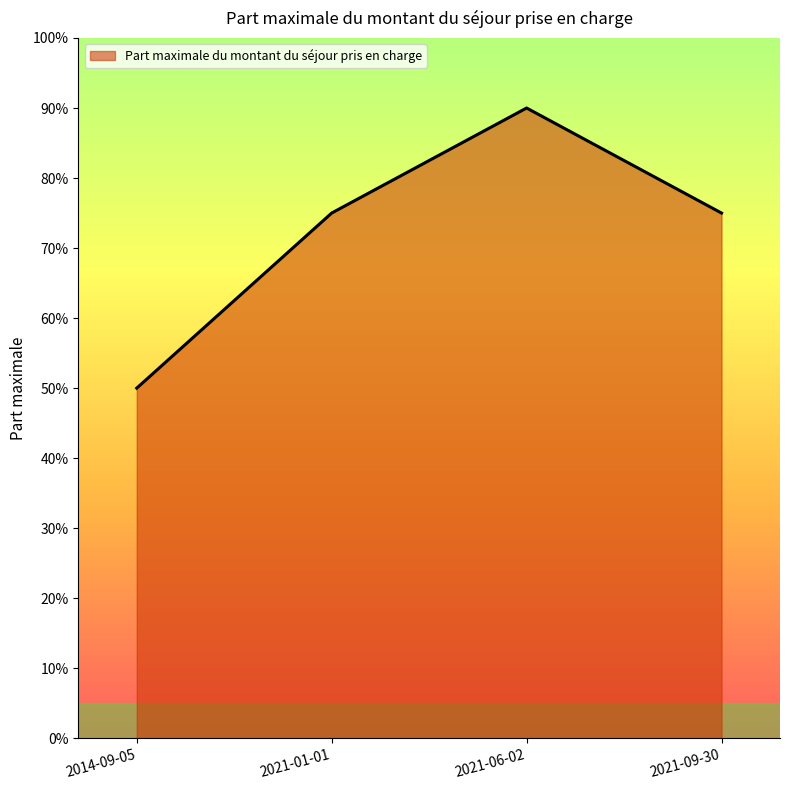

The chart shows a value of 0.2 at 2021-01-01. True or false?

False